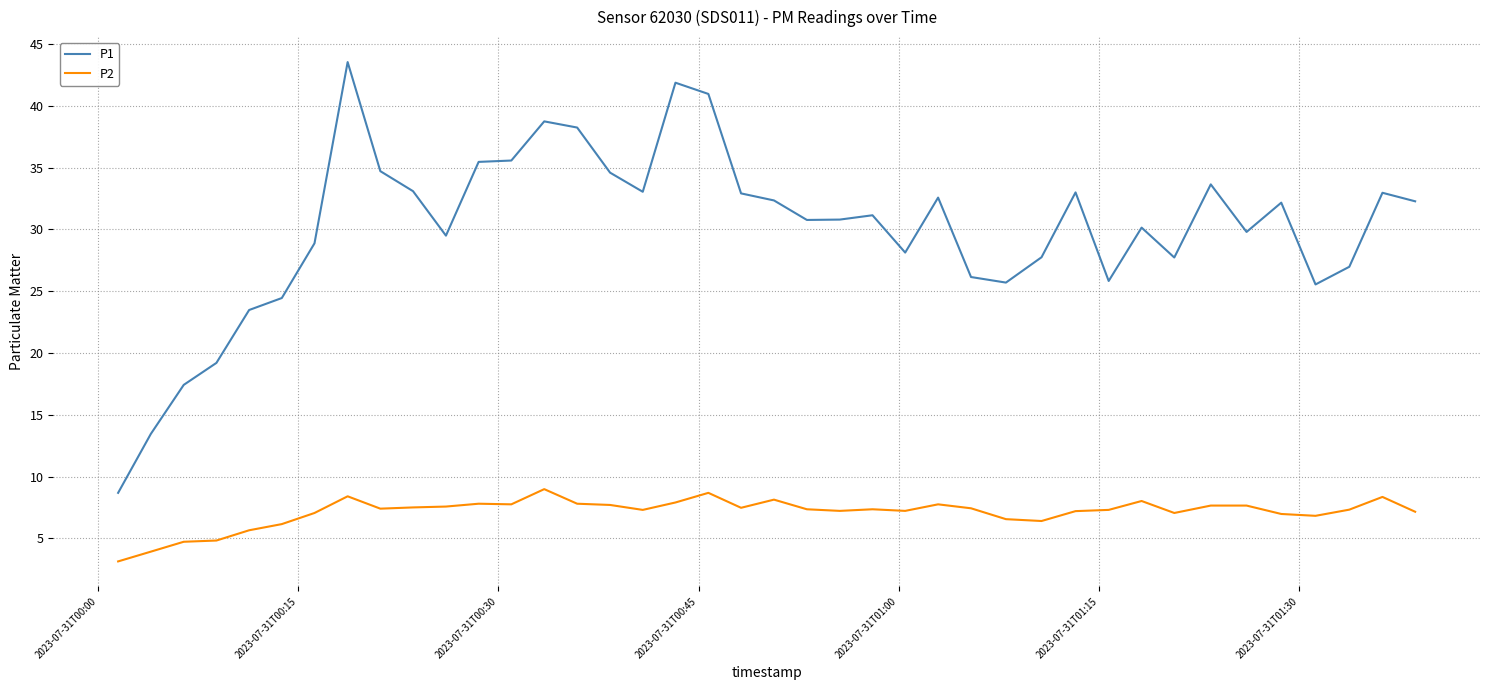

Which series has the largest total across all categories?

P1